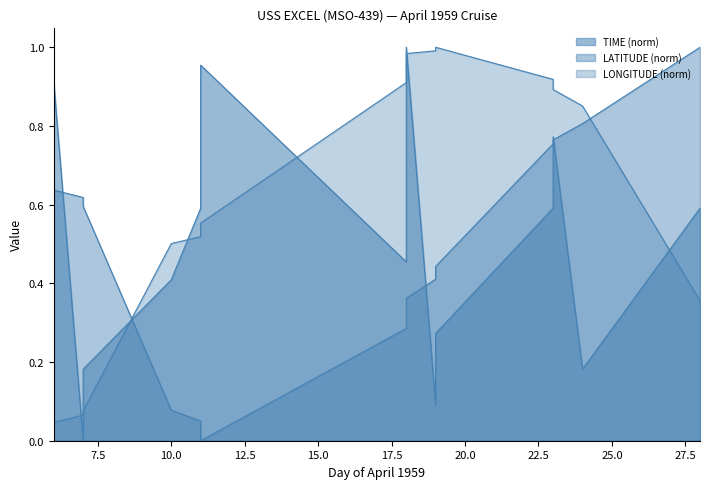

At which label is TIME closest to 0?

7